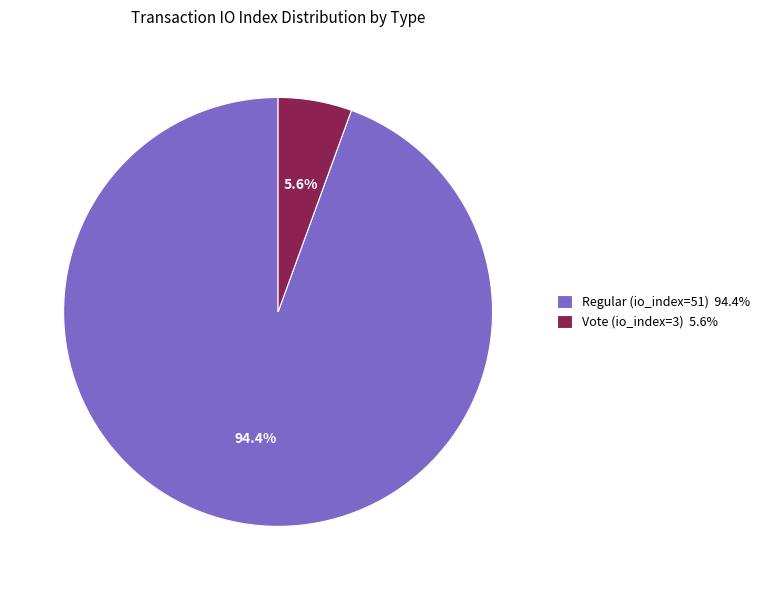

Between Vote (io_index=3) 5.6% and Regular (io_index=51) 94.4%, which is larger?

Regular (io_index=51) 94.4%